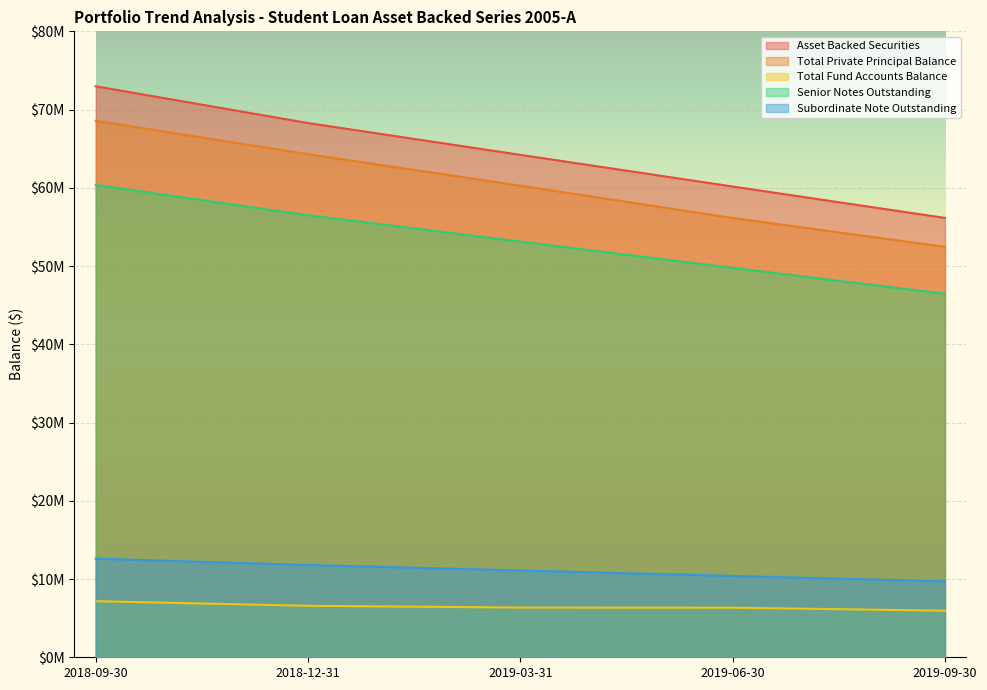

At which label is Total Fund Accounts Balance closest to 6561340?

2018-12-31